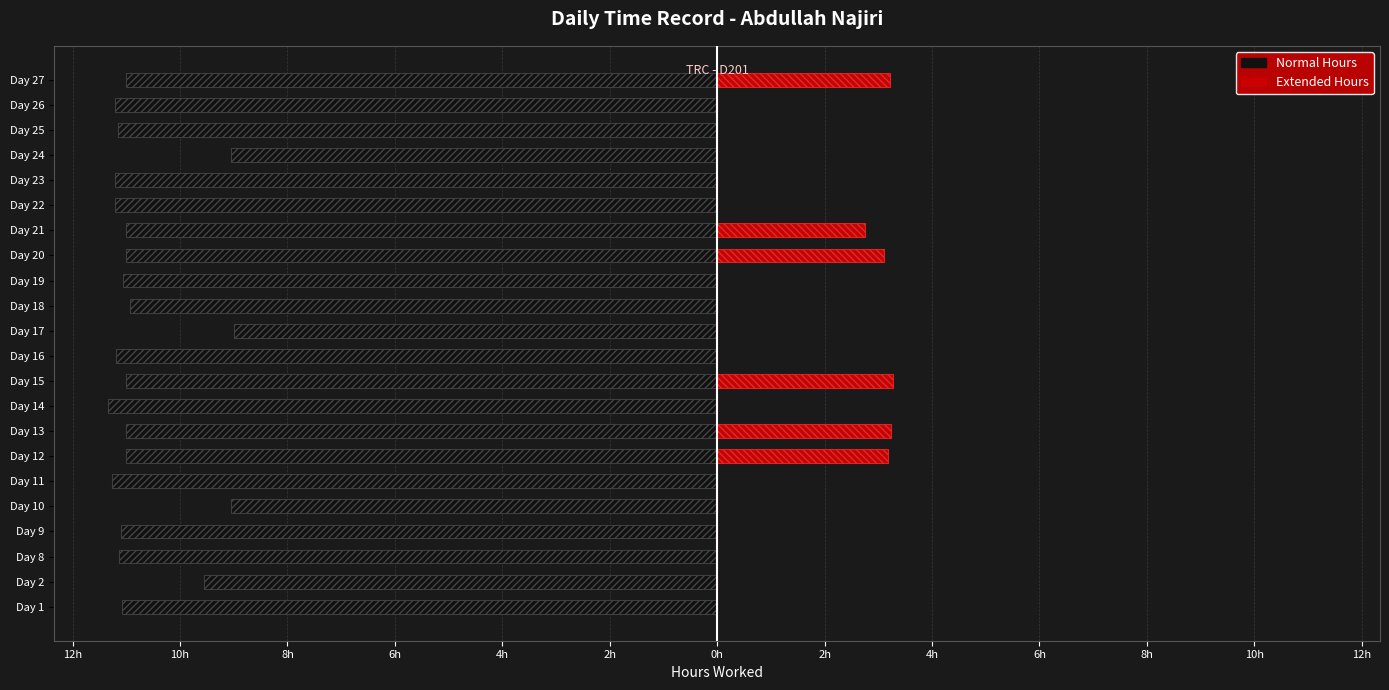

Are the bars horizontal?

Yes